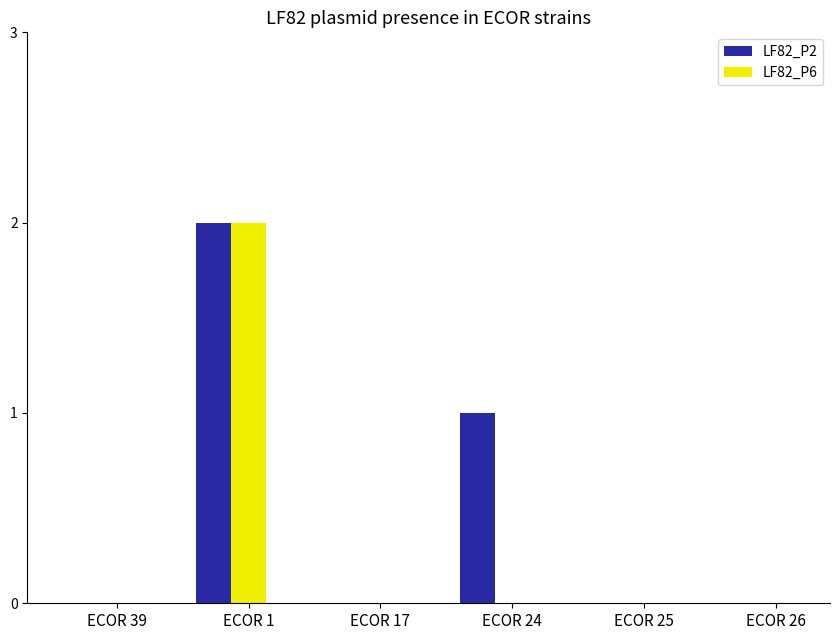

Which label corresponds to the largest value in the chart?

ECOR 1